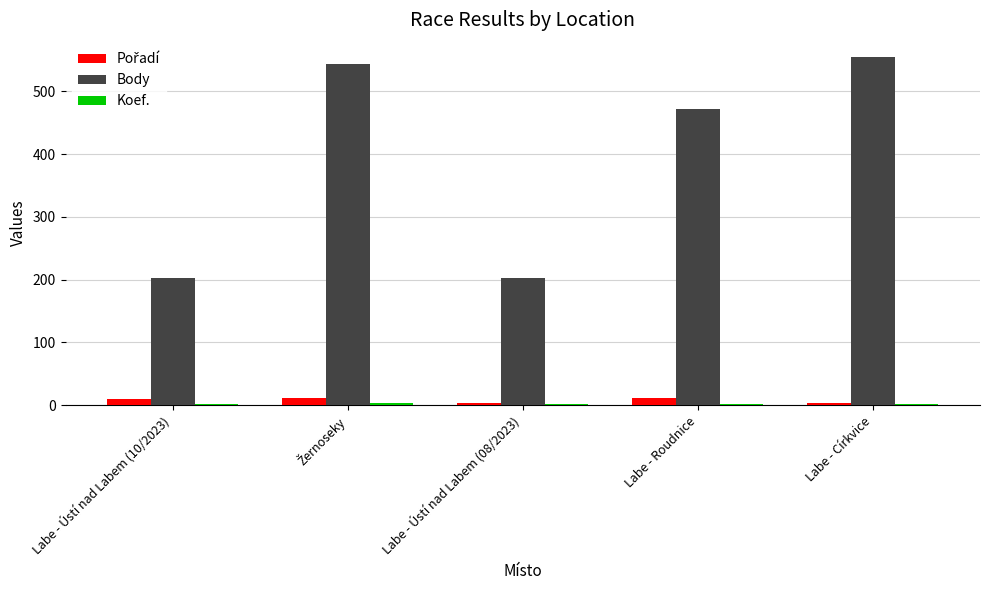

True or false: Body has a value of 202 at Labe - Ústí nad Labem (10/2023).

True